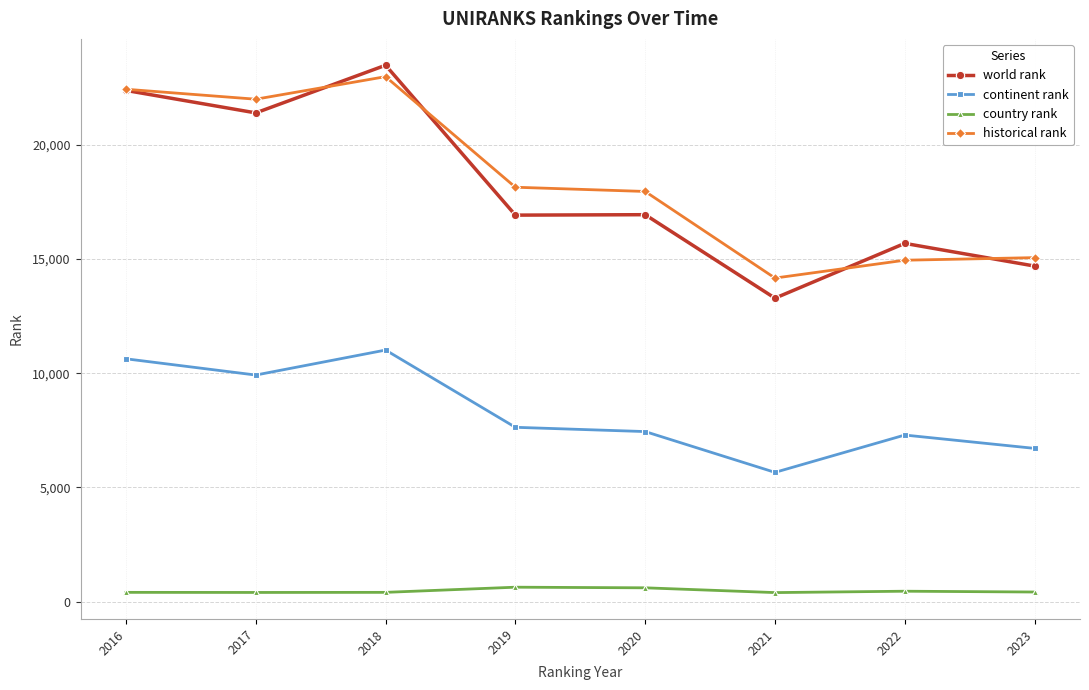

Rank the series at 2021 from lowest to highest value.

country rank, continent rank, world rank, historical rank